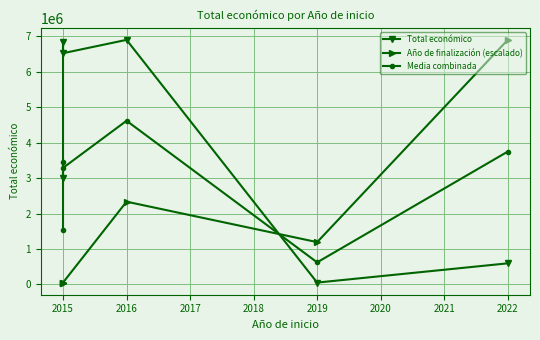

At which label does Total económico first exceed 6526038?

2015